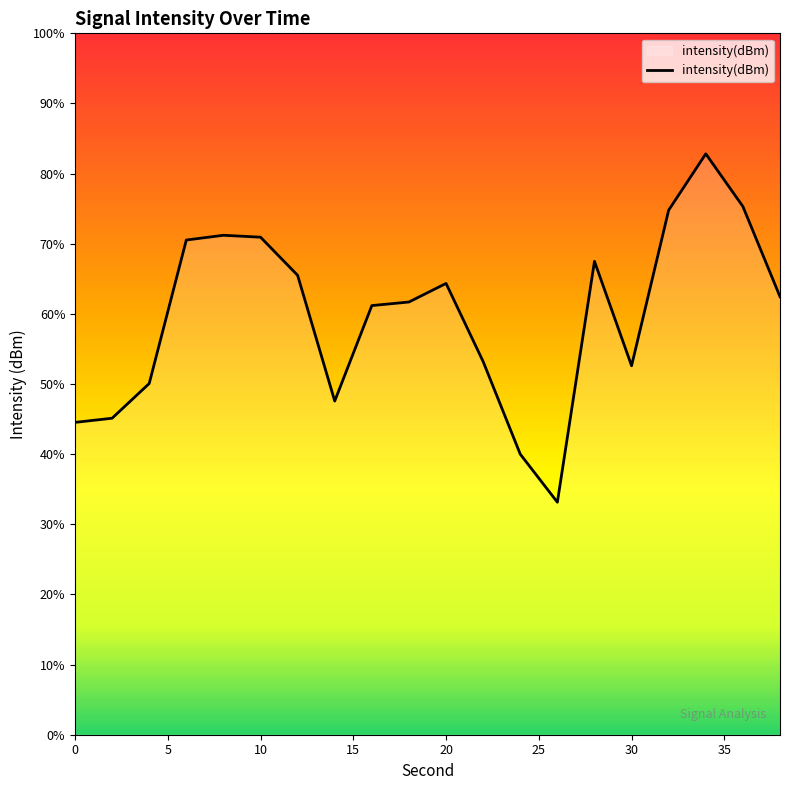

How many distinct data groups are displayed?

1